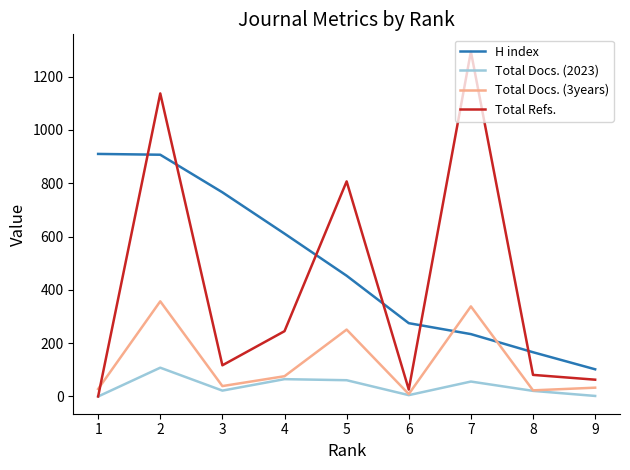

List the labels in order of Total Refs. value, smallest first.

1, 6, 9, 8, 3, 4, 5, 2, 7